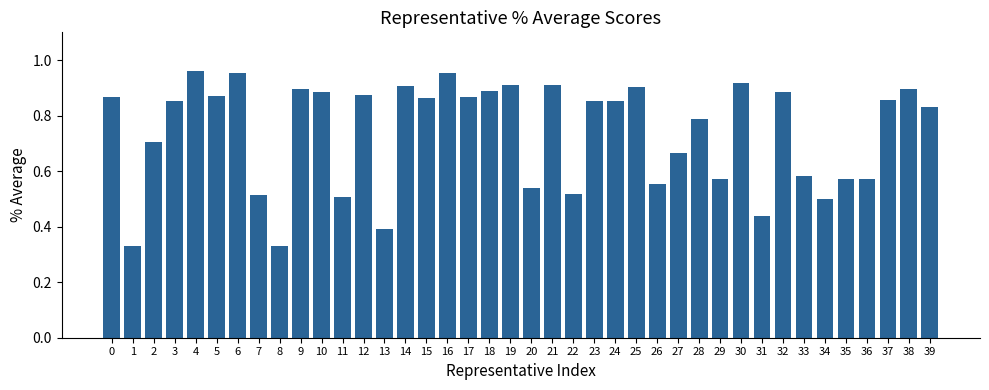

Are the bars horizontal?

No